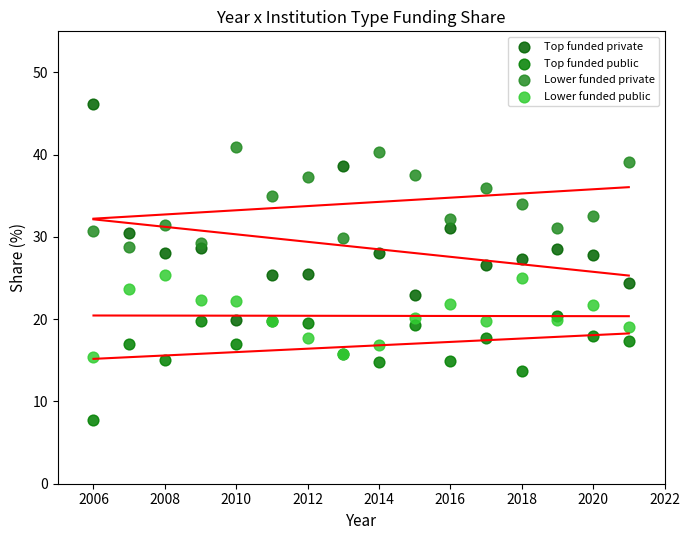

What are all the series names shown in the legend?

Top funded private, Top funded public, Lower funded private, Lower funded public